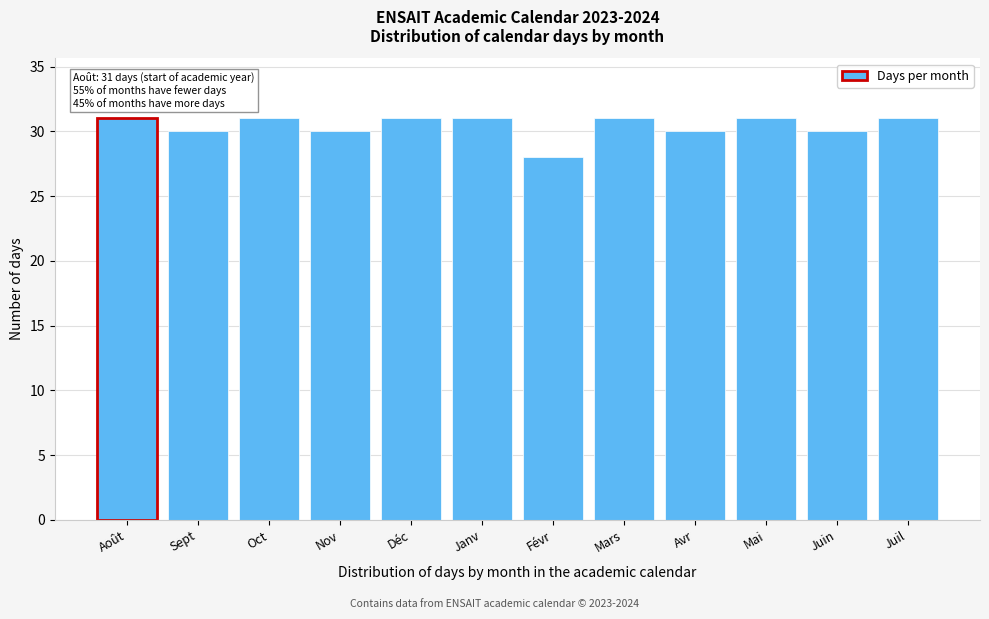

Reading right to left, list all the values displayed in this chart.

31	30	31	30	31	28	31	31	30	31	30	31